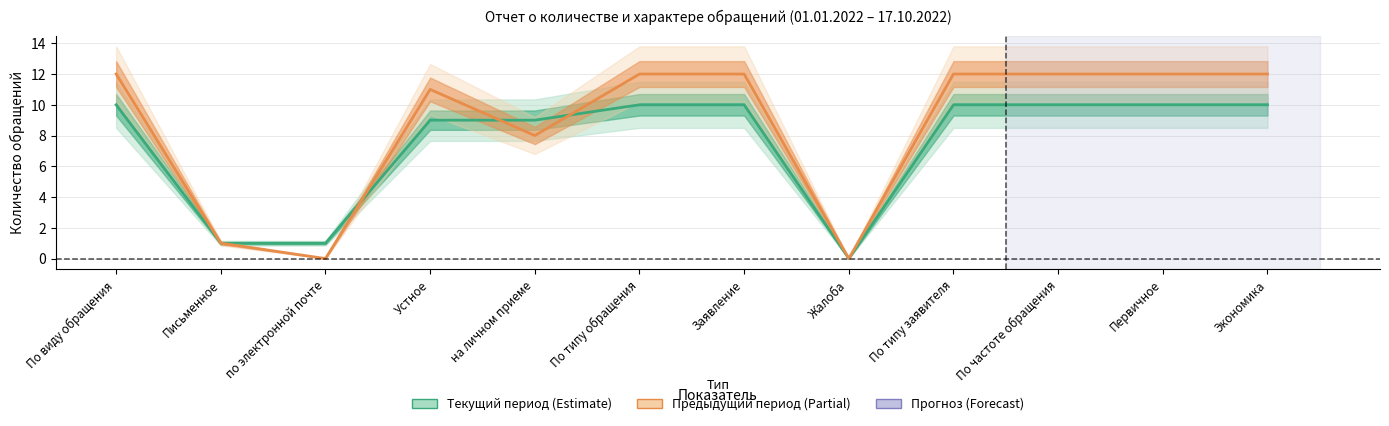

What is the label of the 2nd point from the left?

Письменное